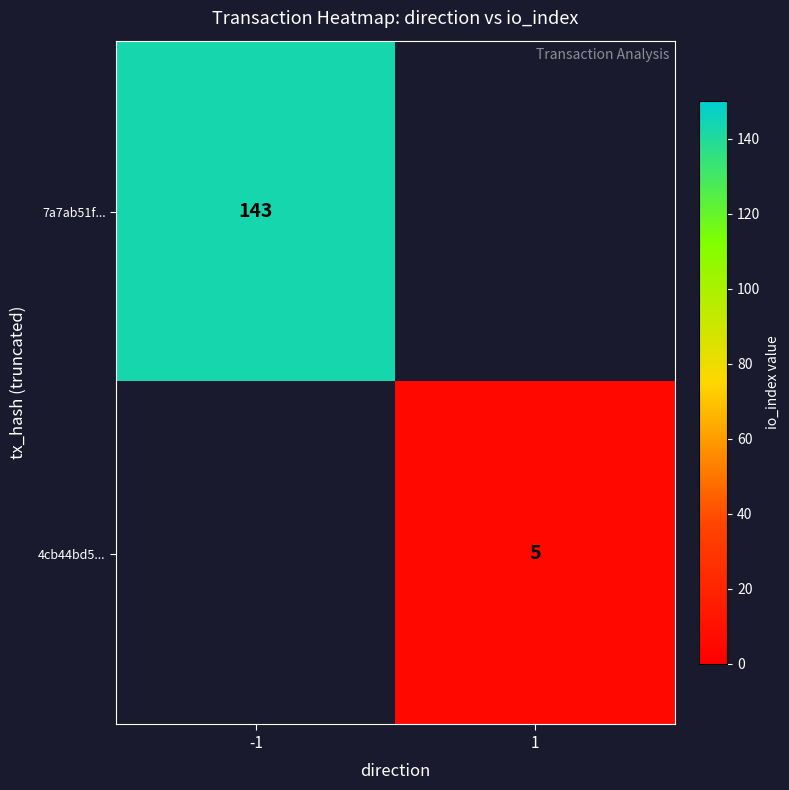

What is the total value across all series at -1?

143